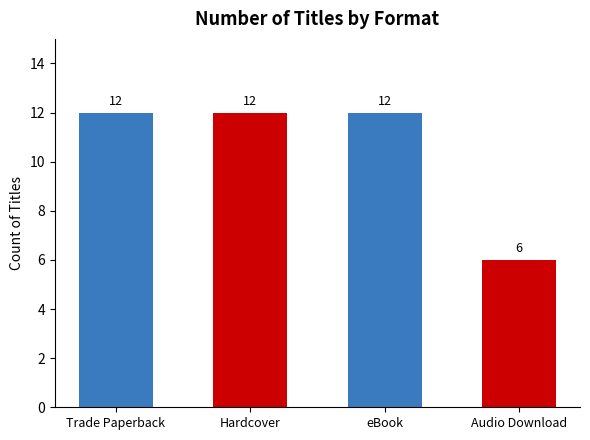

Reading left to right, extract all data points from this chart.

Trade Paperback=12	Hardcover=12	eBook=12	Audio Download=6